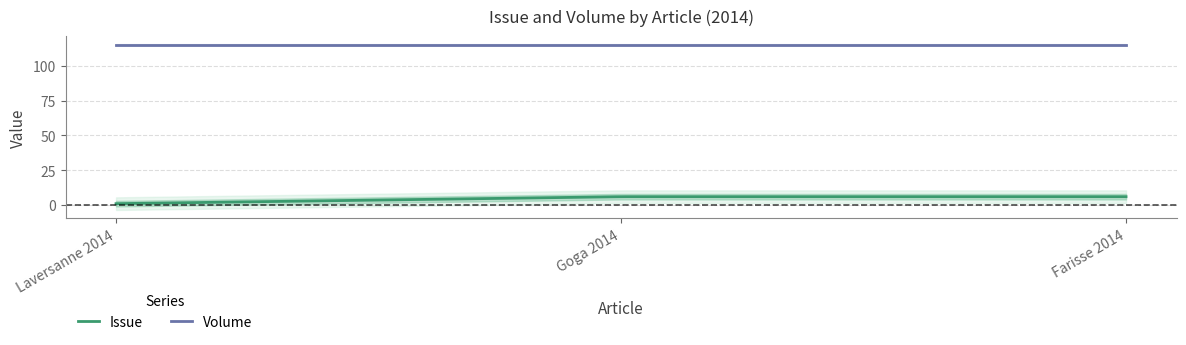

What is the total value across all series at Farisse 2014?

121